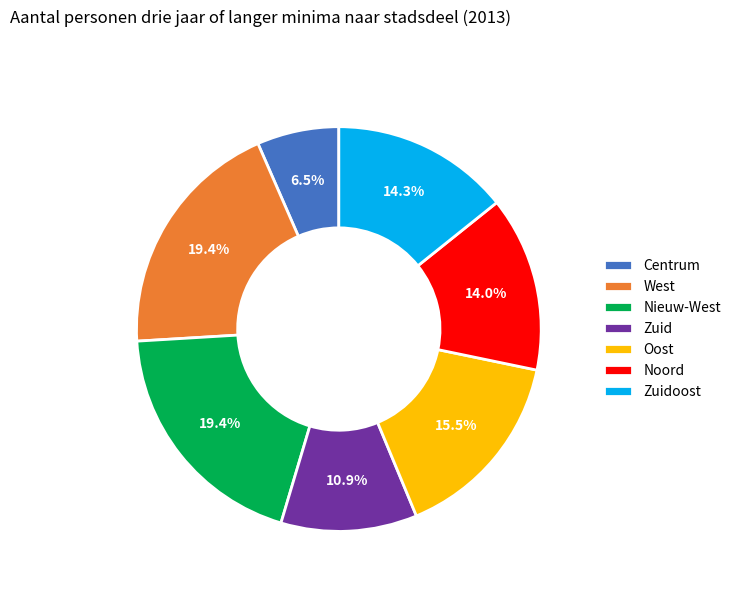

What portion of the pie excludes Noord?

86.0%